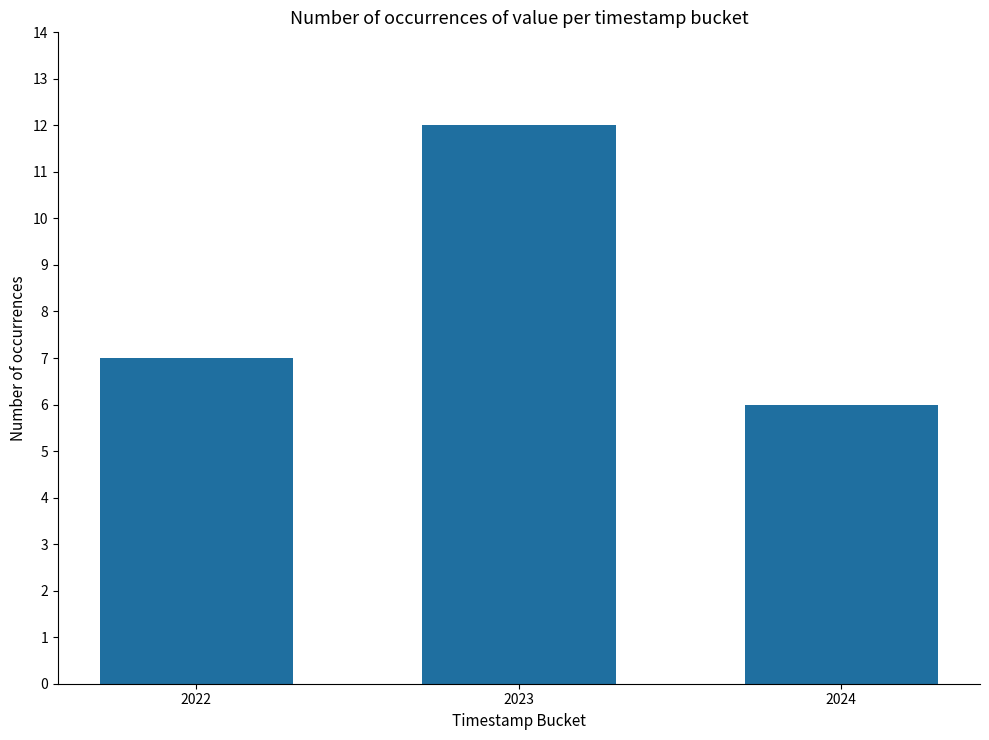

What is the difference between the values at 2023 and 2022?

5